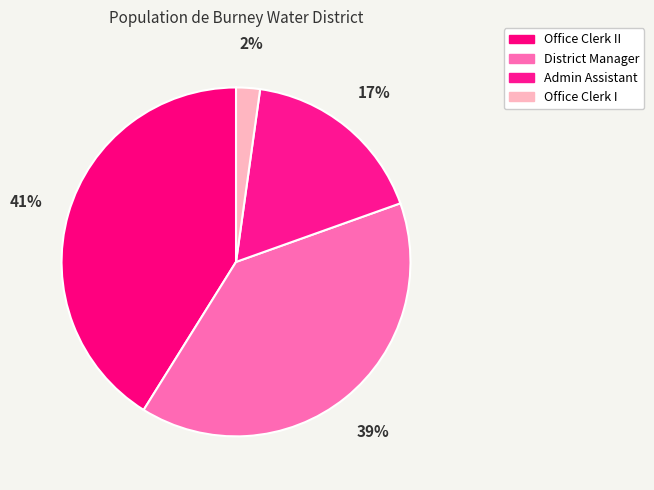

What is the smallest slice in the pie chart?

Office Clerk I